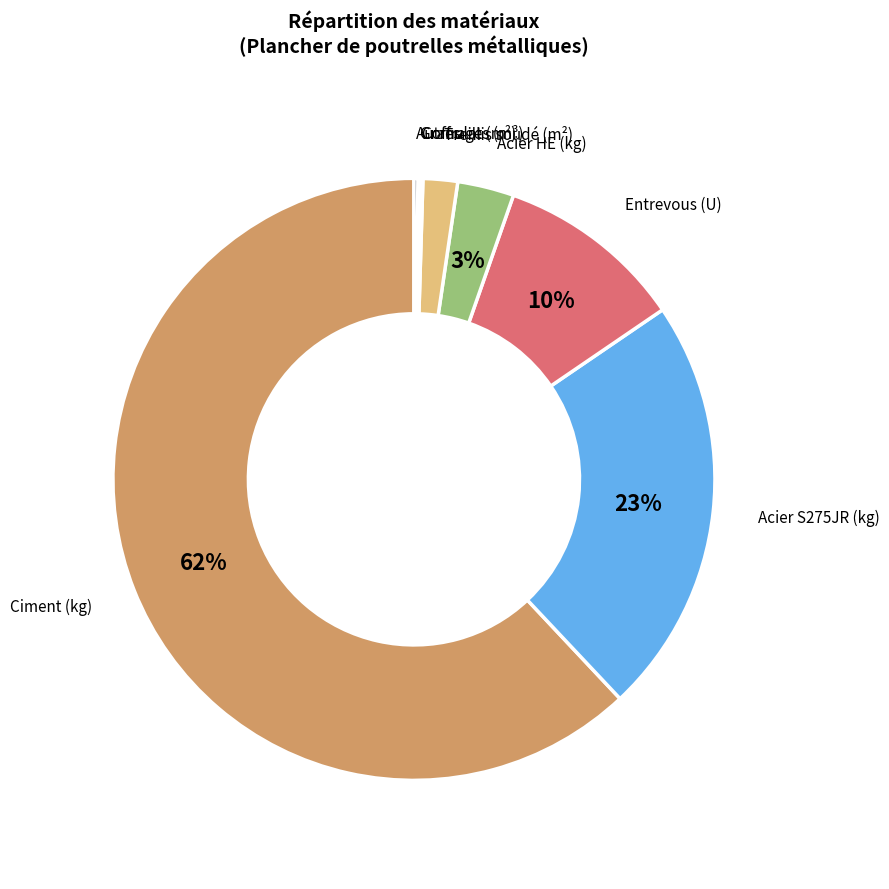

To the nearest percent, what is the average slice percentage?

12%